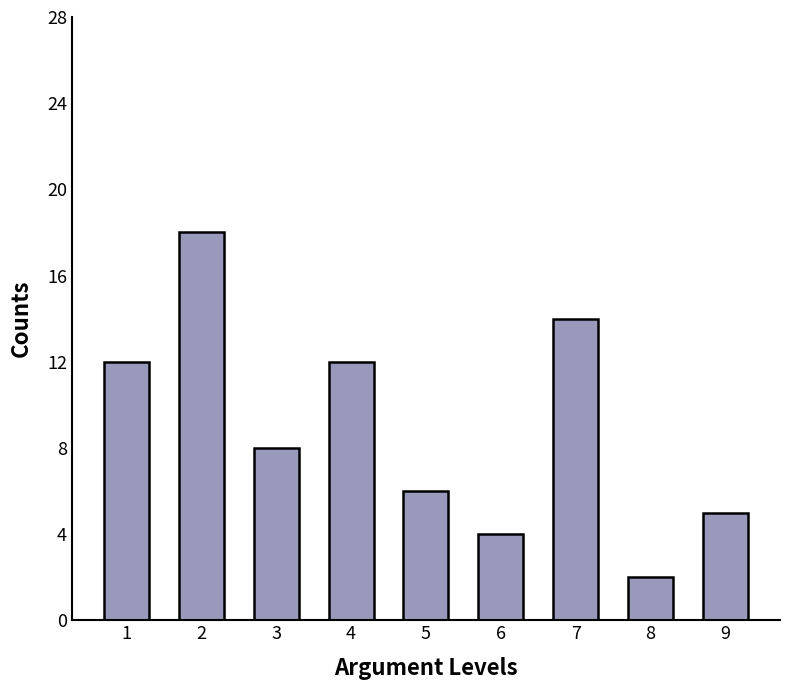

What is the value of the 2nd bar from the left?

18